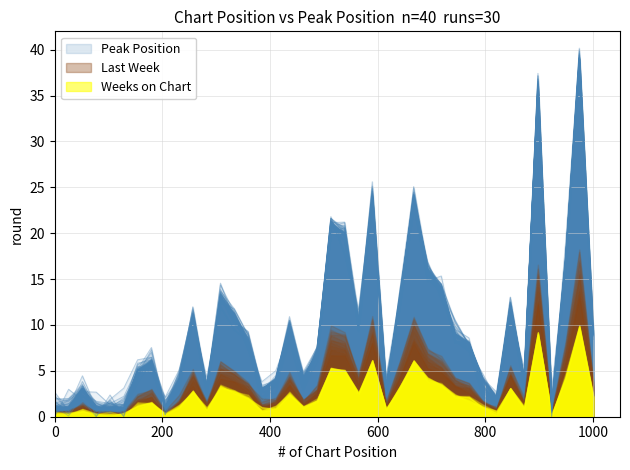

How many data points are less than 8?

20